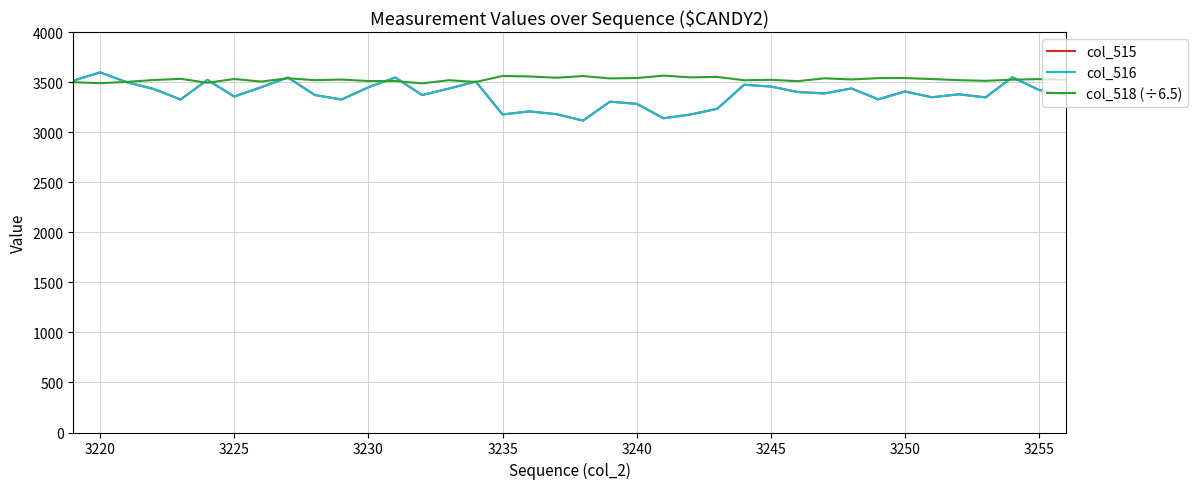

What is the greatest value displayed?

3600.0